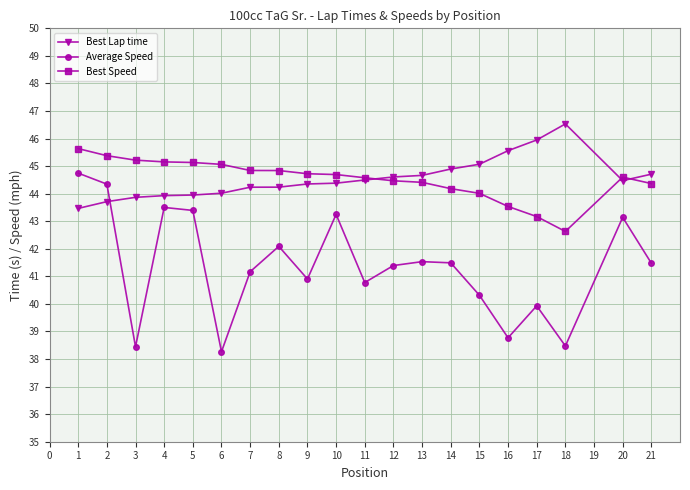

Which label corresponds to the largest value in the chart?

18